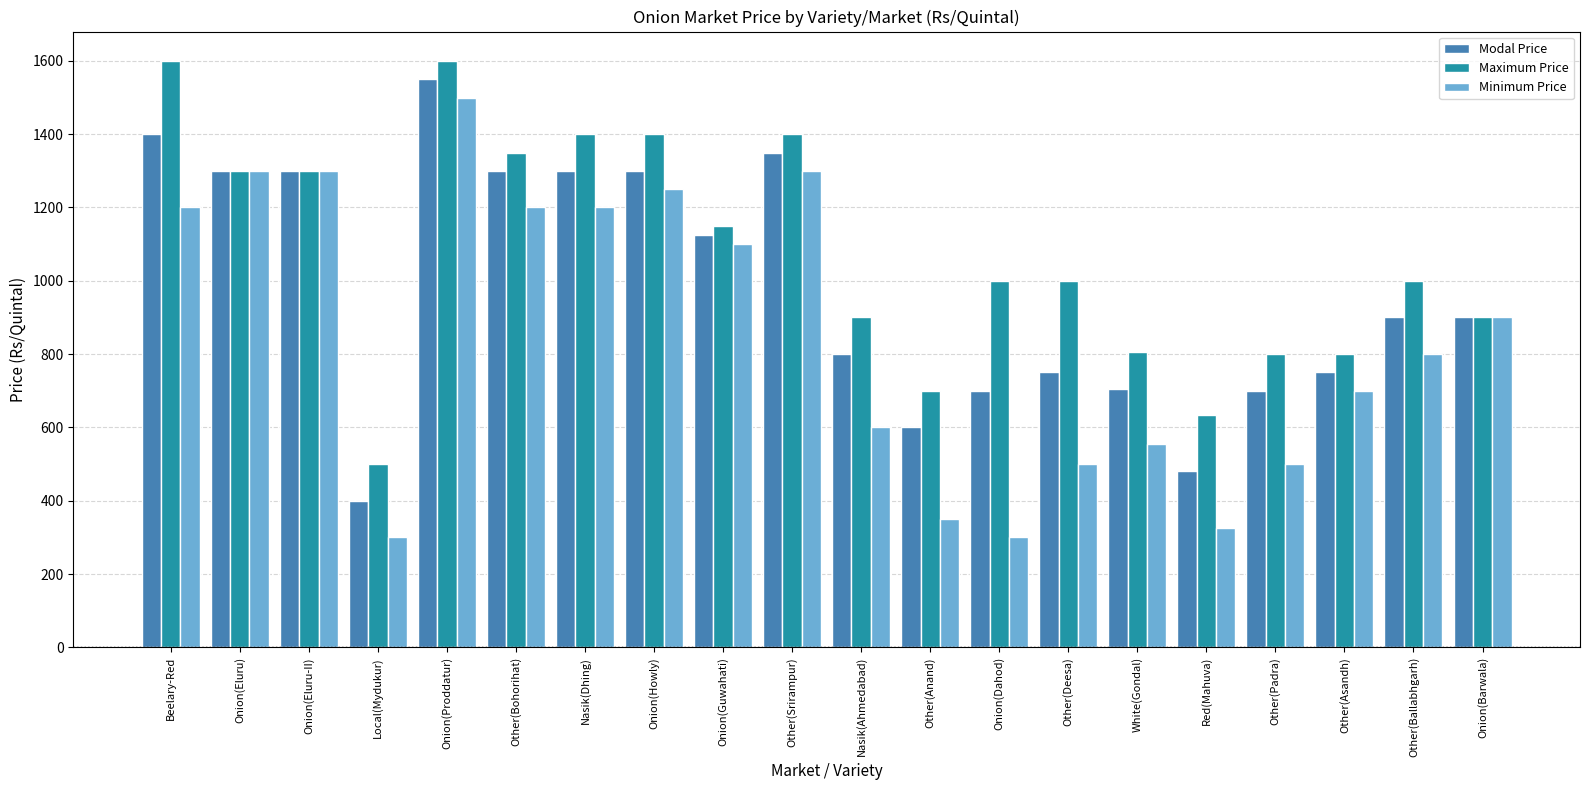

Rank the series at Nasik(Dhing) from lowest to highest value.

Minimum Price, Modal Price, Maximum Price